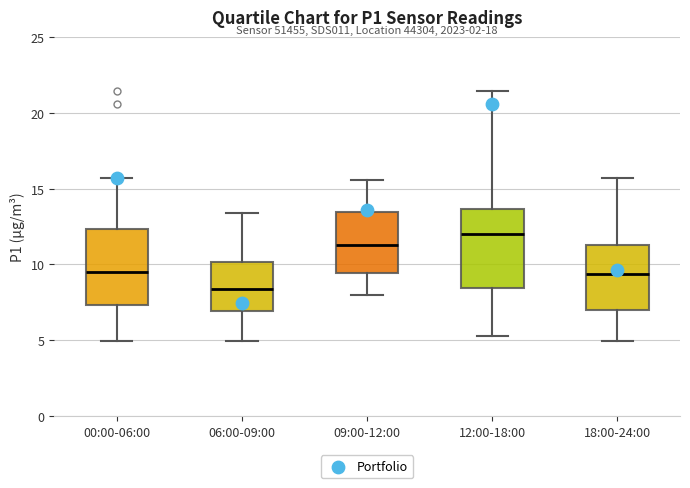

Which box's median line is the highest?

12:00-18:00